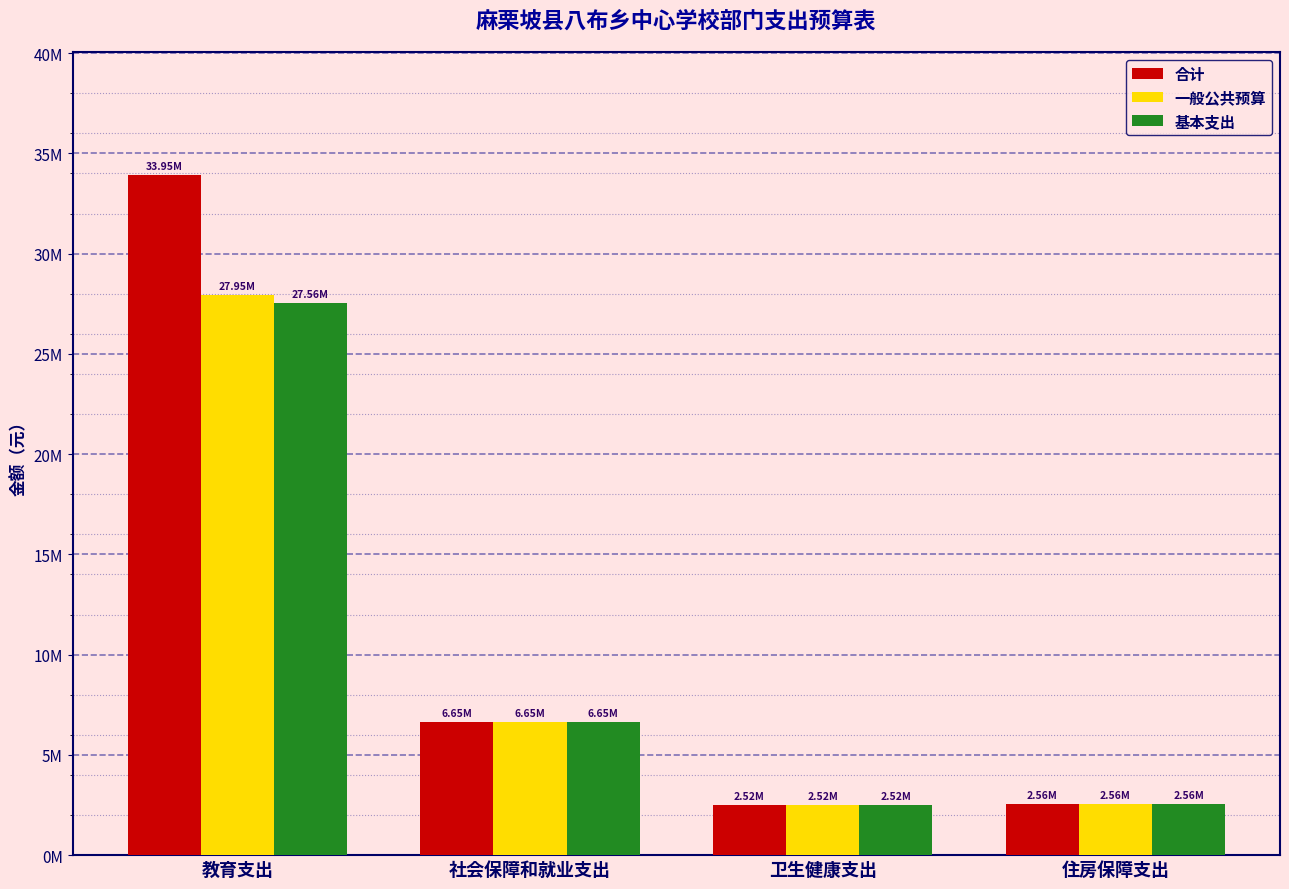

At 教育支出, list the series in order from smallest to largest.

基本支出, 一般公共预算, 合计